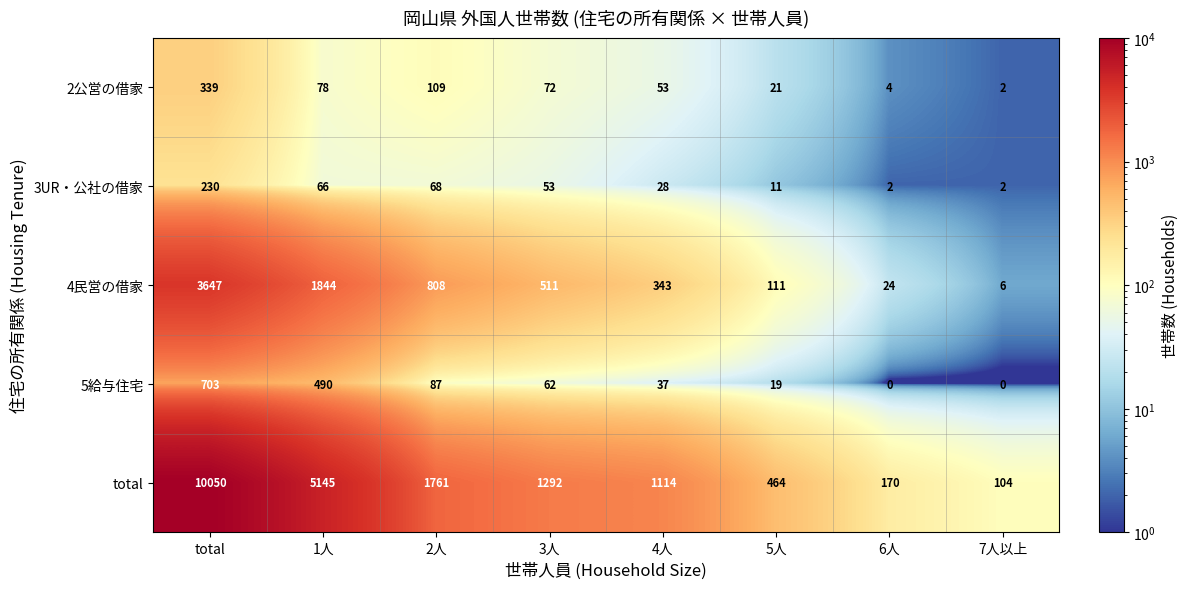

Which series has the largest range (max minus min)?

total